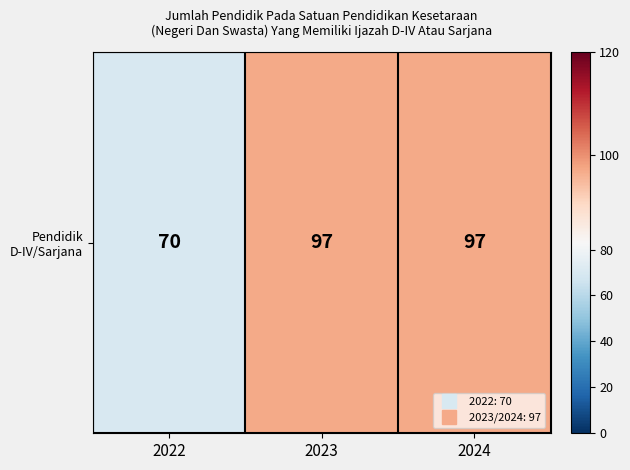

What is the change in value from 2022 to 2024?

+27